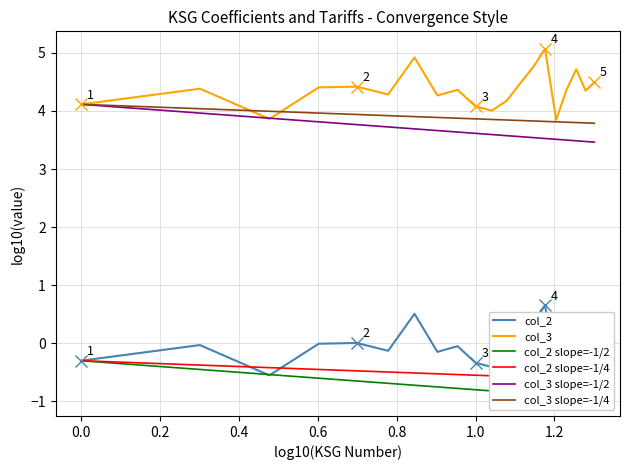

True or false: col_2 and col_3 slope=-1/2 intersect in this chart.

False